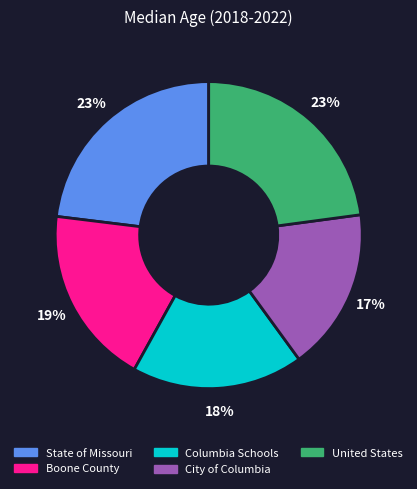

What is the smallest slice in the pie chart?

City of Columbia